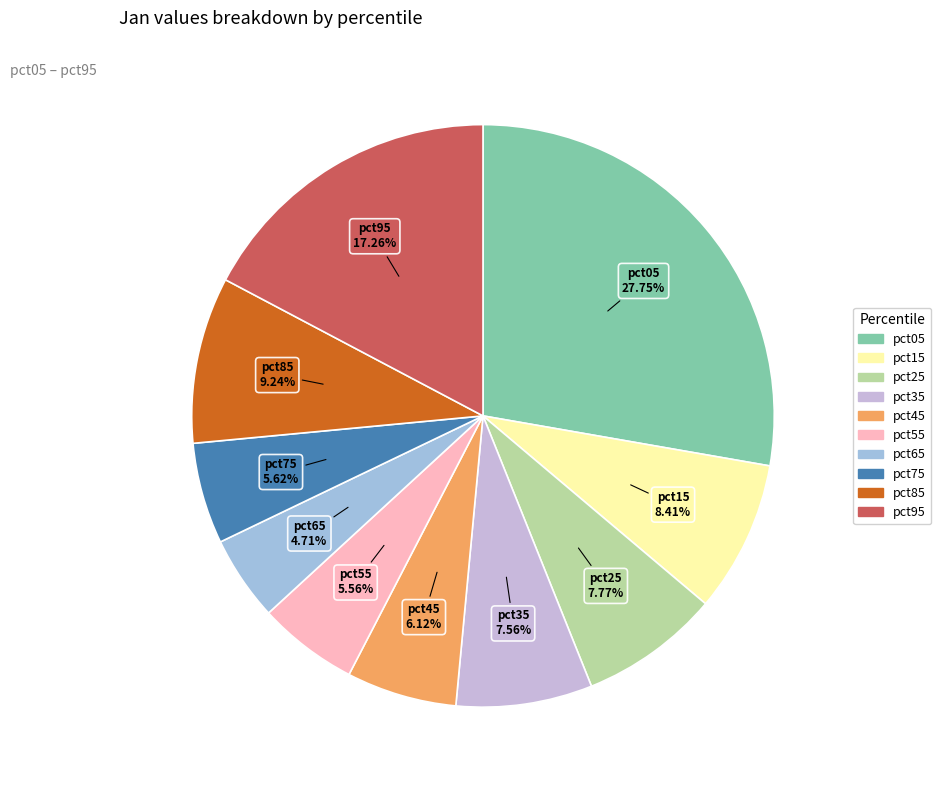

Which has a higher value, pct15 or pct45?

pct15